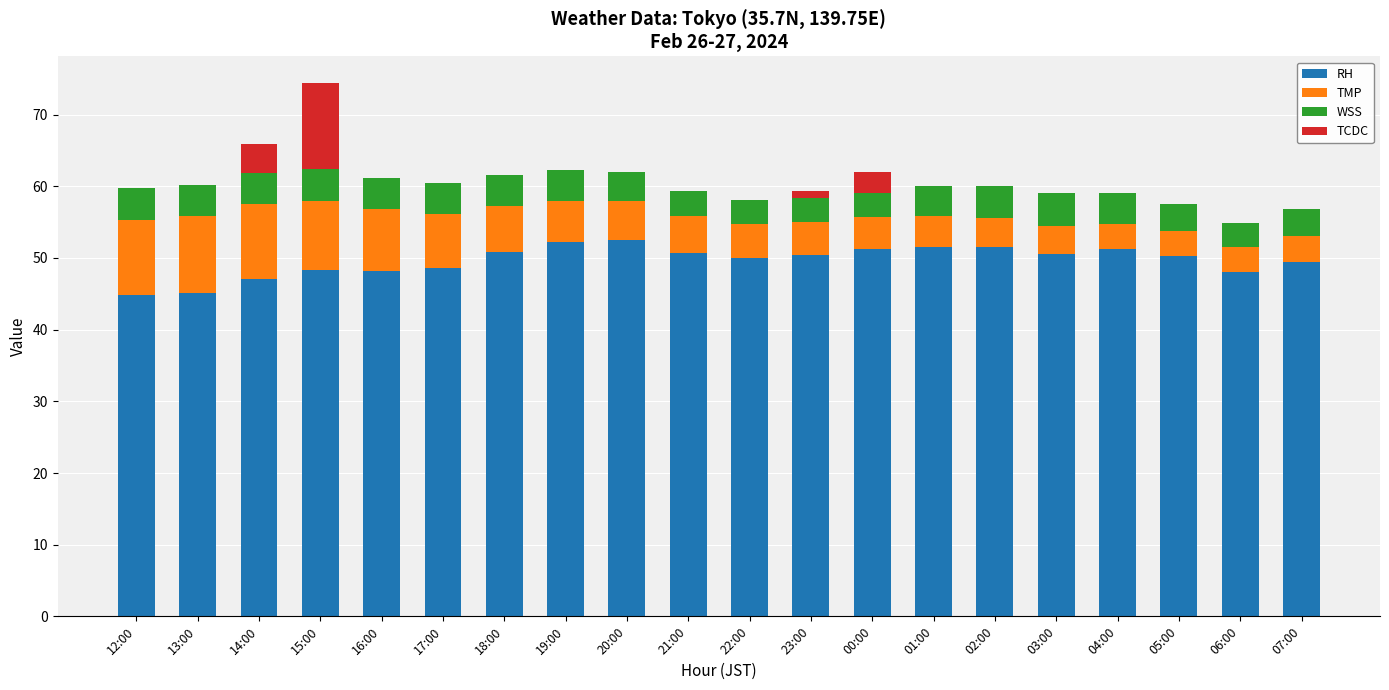

True or false: RH has a value of 51.2 at 04:00.

True